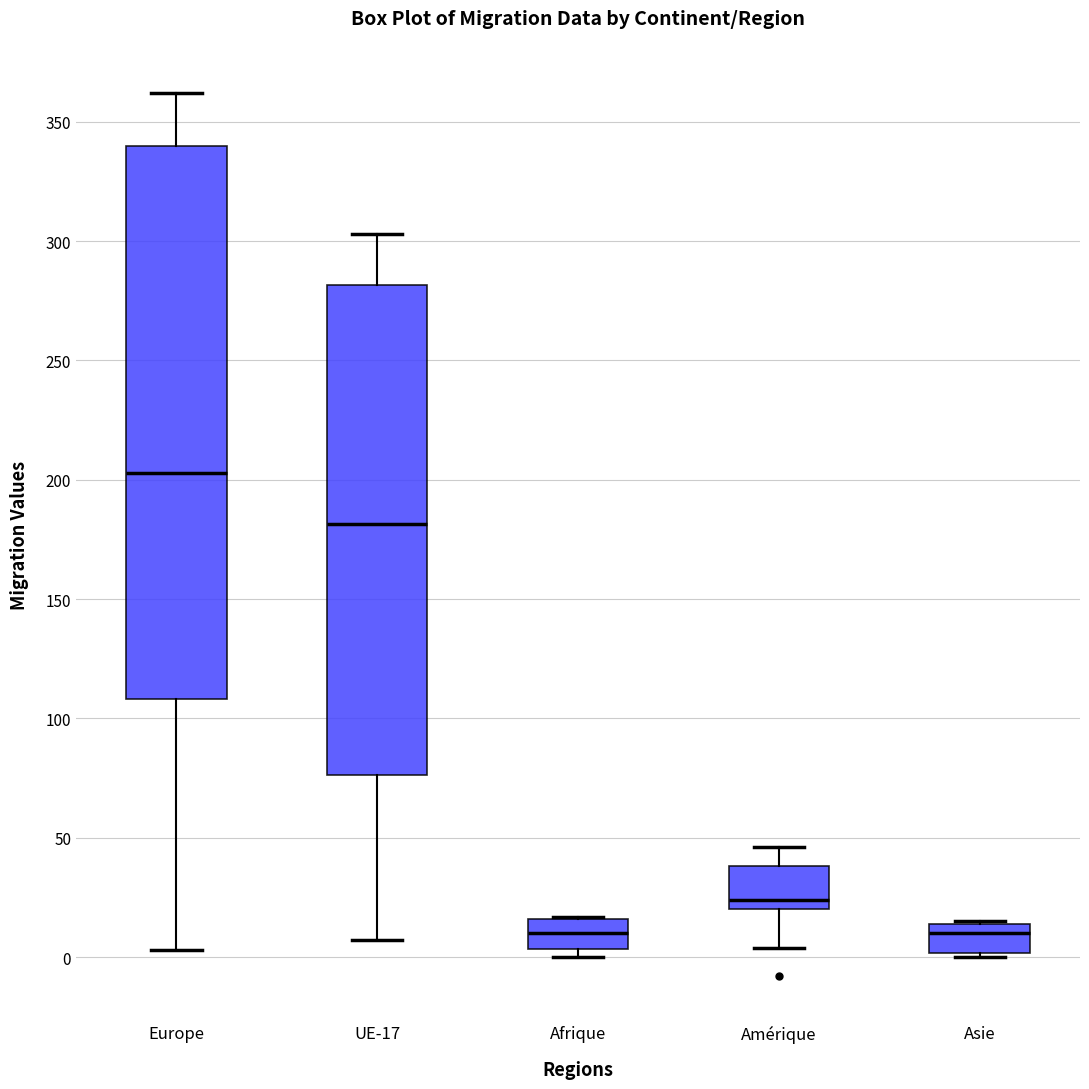

Reading left to right, transcribe this box plot: for each box, give where its median line is, the range the box spans, and where its two whiskers end, as read against the y-axis. The values are not printed on the chart, so give them approximately, as read against the axis.

Europe: median 205, box 110 to 340, whiskers 5 to 360
UE-17: median 180, box 75 to 280, whiskers 5 to 305
Afrique: median 10, box 5 to 15, whiskers 0 to 15
Amérique: median 25, box 20 to 40, whiskers 5 to 45
Asie: median 10, box 0 to 15, whiskers 0 (just below the box's lower edge) to 15